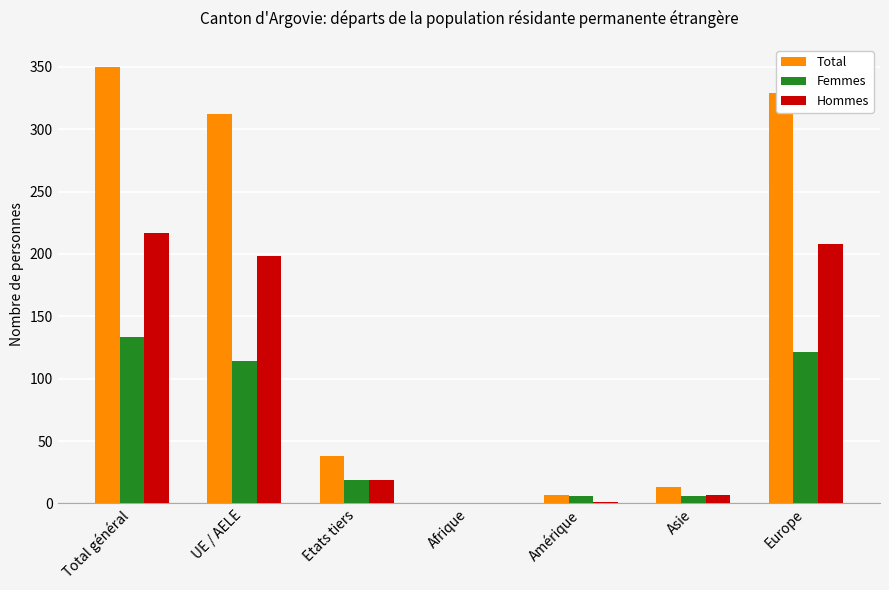

Which series changed the most between Total général and UE / AELE?

Total